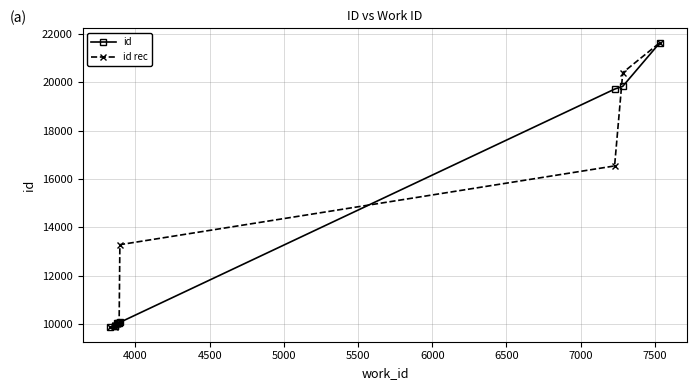

True or false: id rec has more than 2 points higher than both neighbors.

False